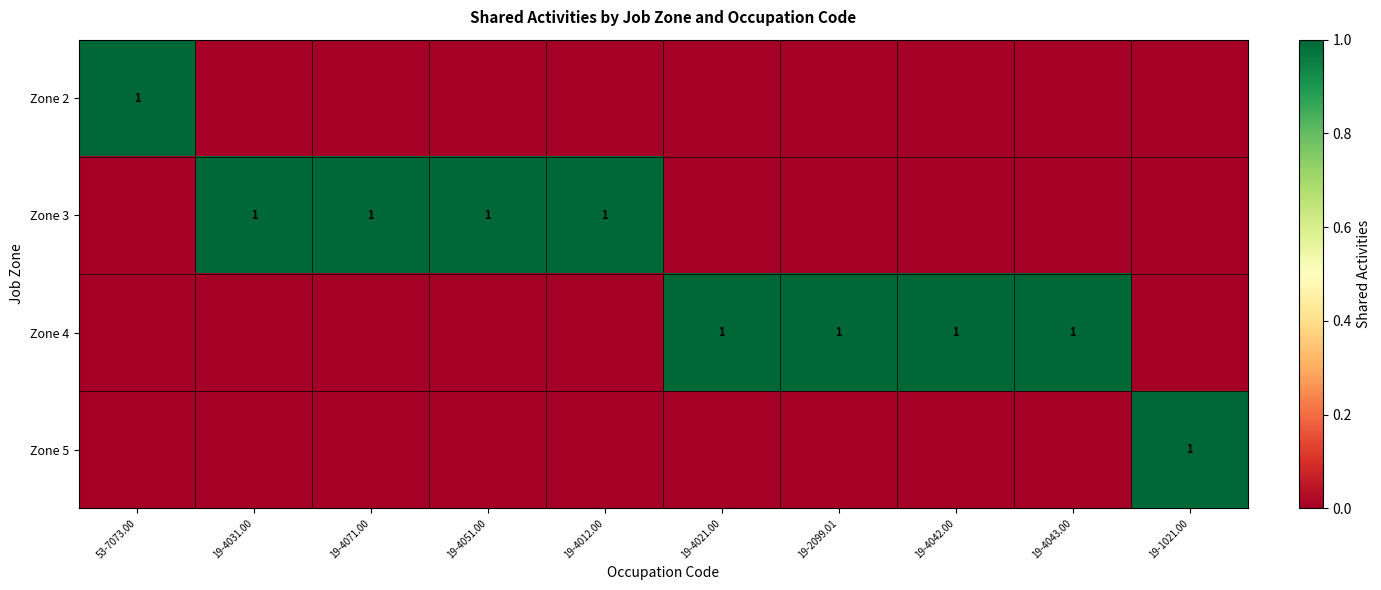

The Zone 2 series shows 1 at 53-7073.00. True or false?

True